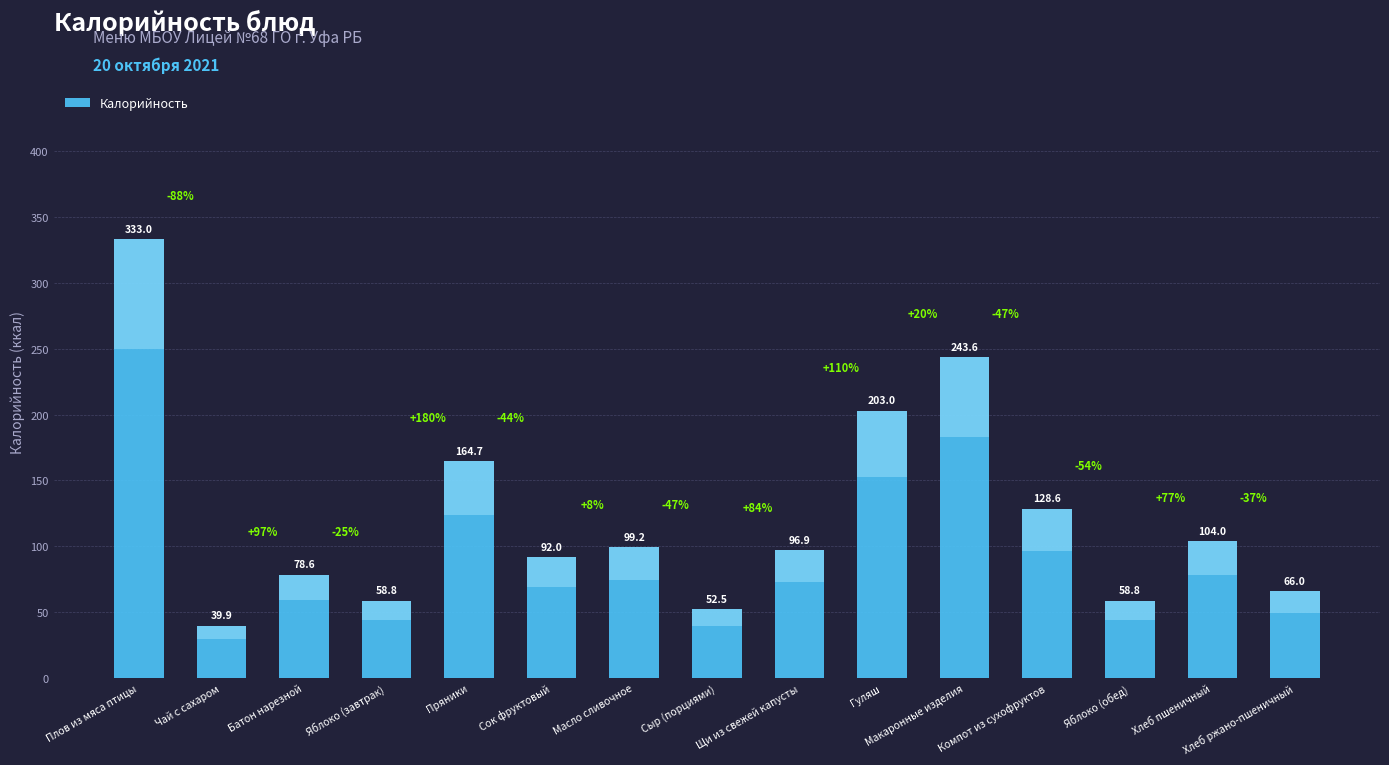

What is the change in value from Сыр (порциями) to Щи из свежей капусты?

+44.4